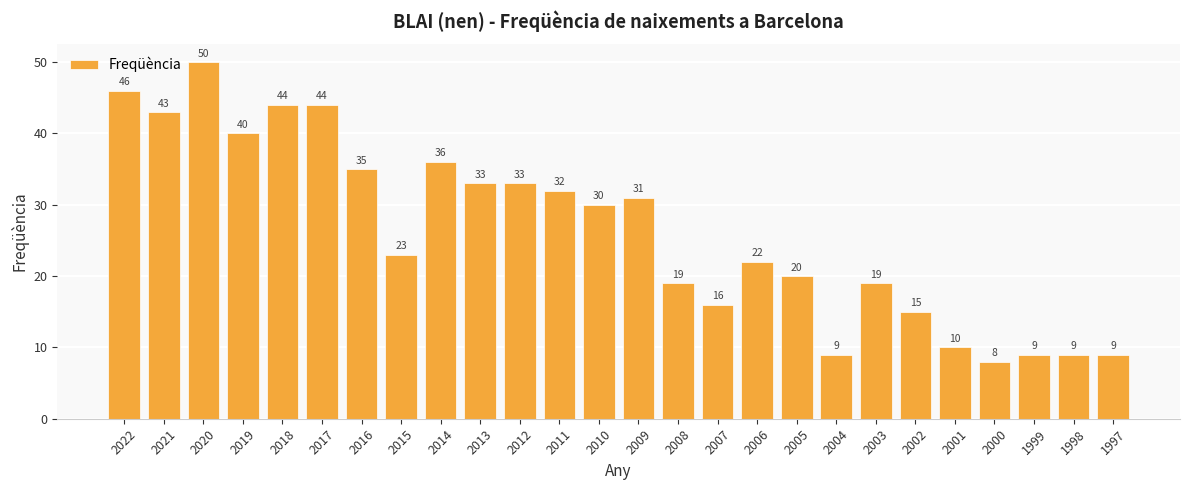

Count the number of categories in the chart.

26